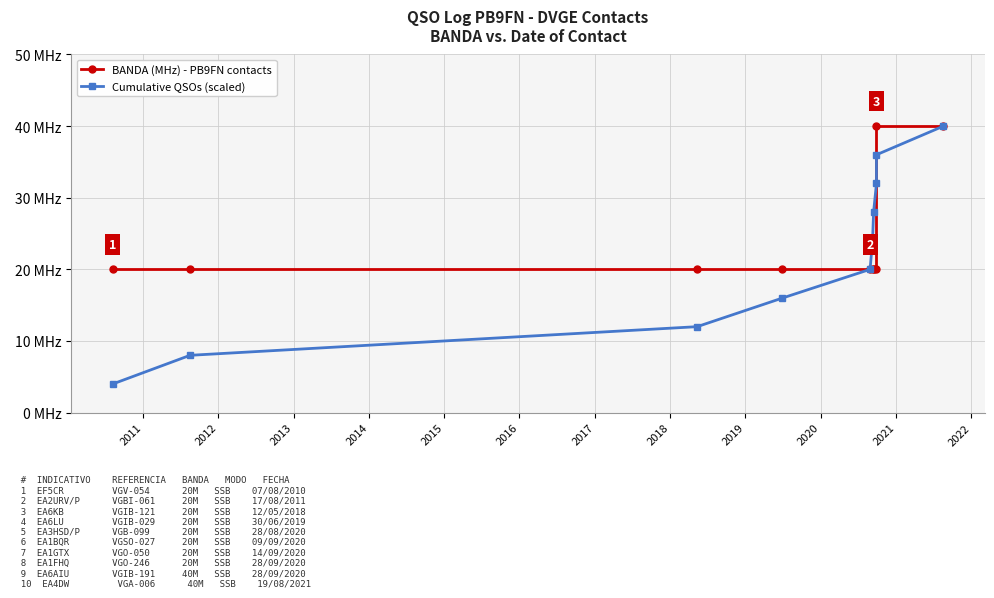

How many distinct data groups are displayed?

2